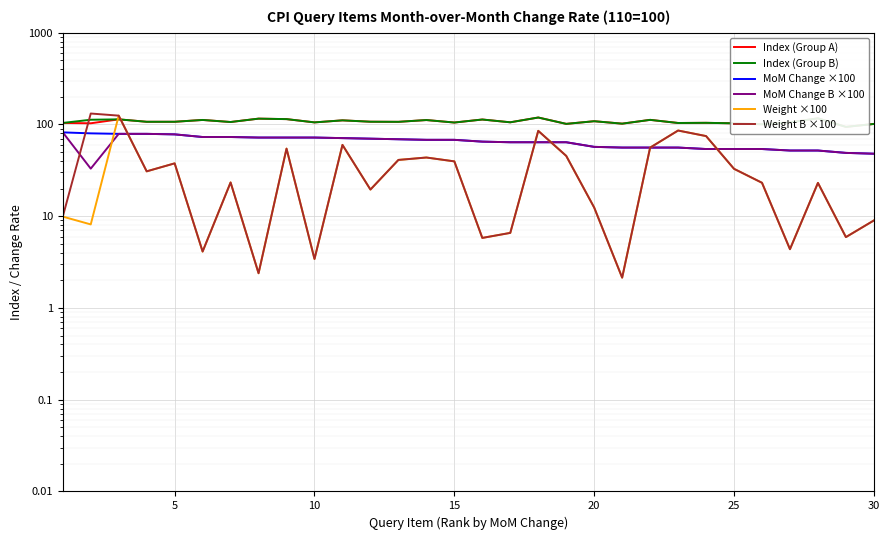

Which has a higher value, 20 or 10?

10